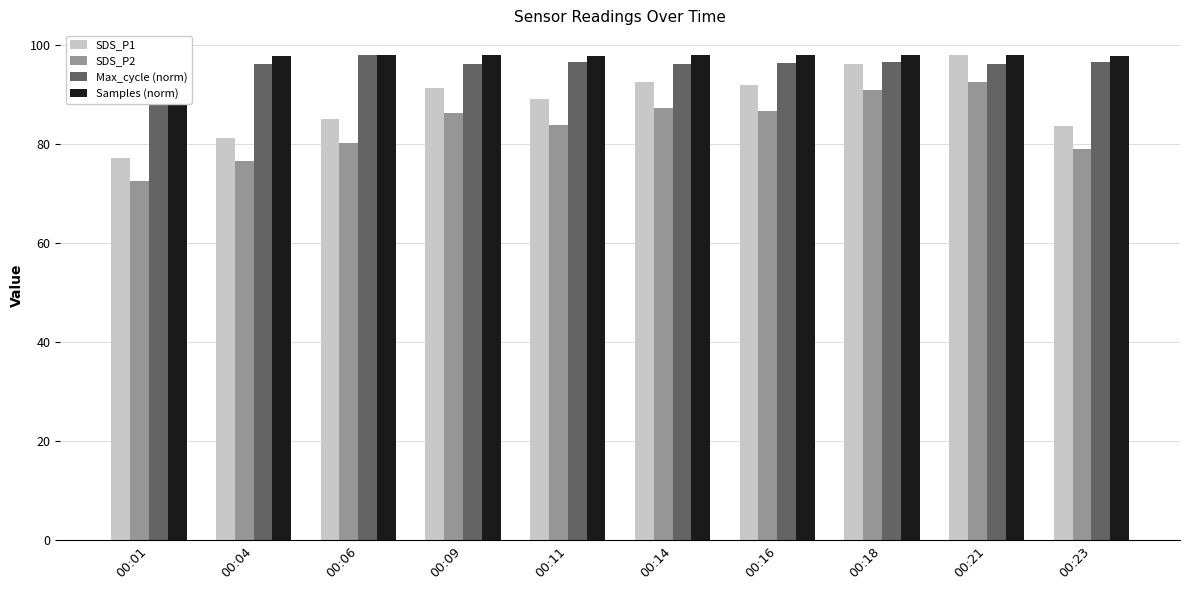

What is the total value across all series at 00:04?

351.6